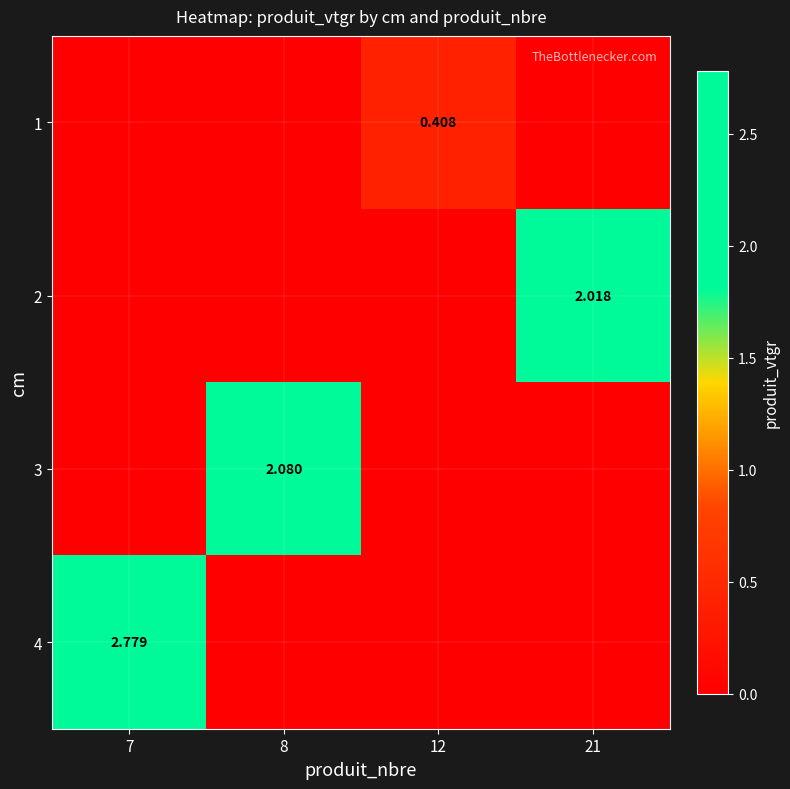

Is the value of 1 at 12 greater than the value of 4 at 7?

No